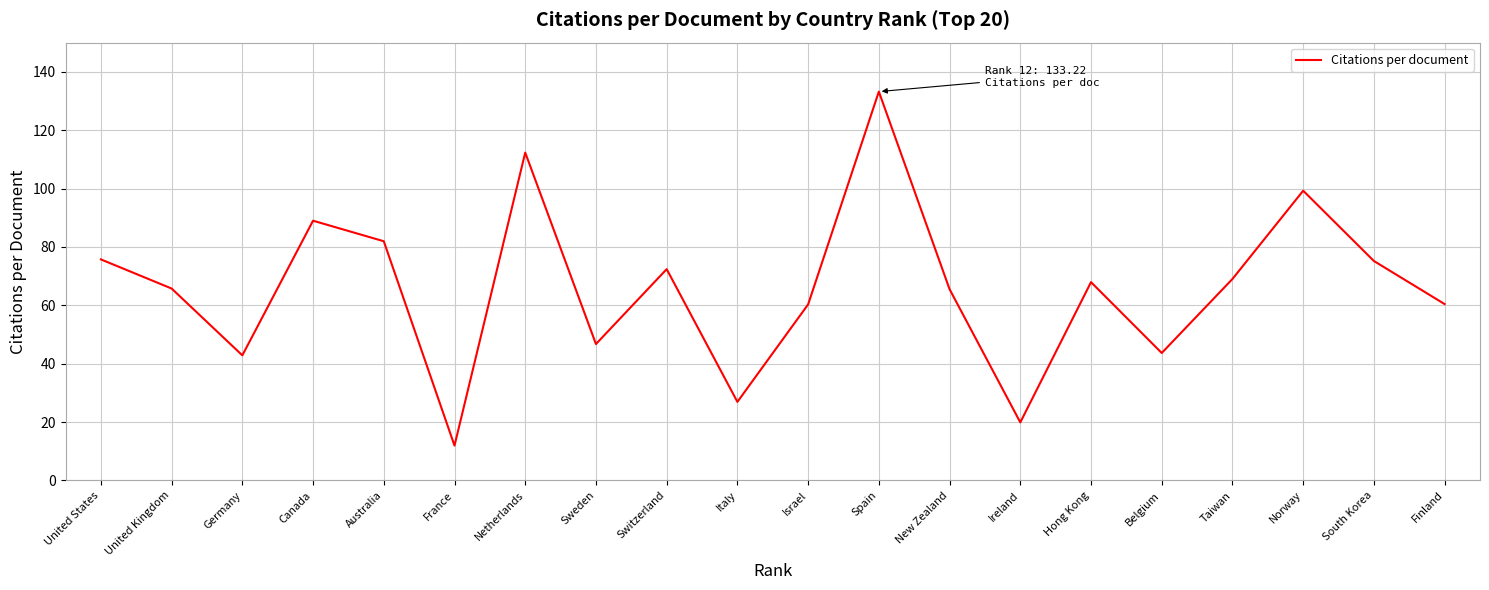

Approximately how many times larger is the value at Netherlands compared to Canada?

1.3